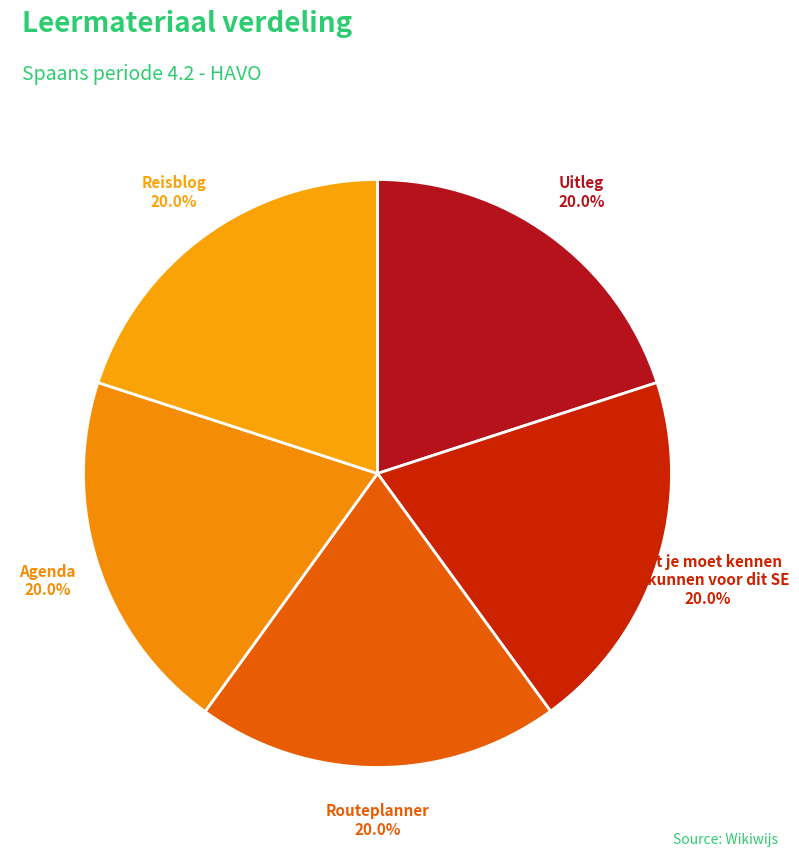

How many slices are in this pie chart?

5